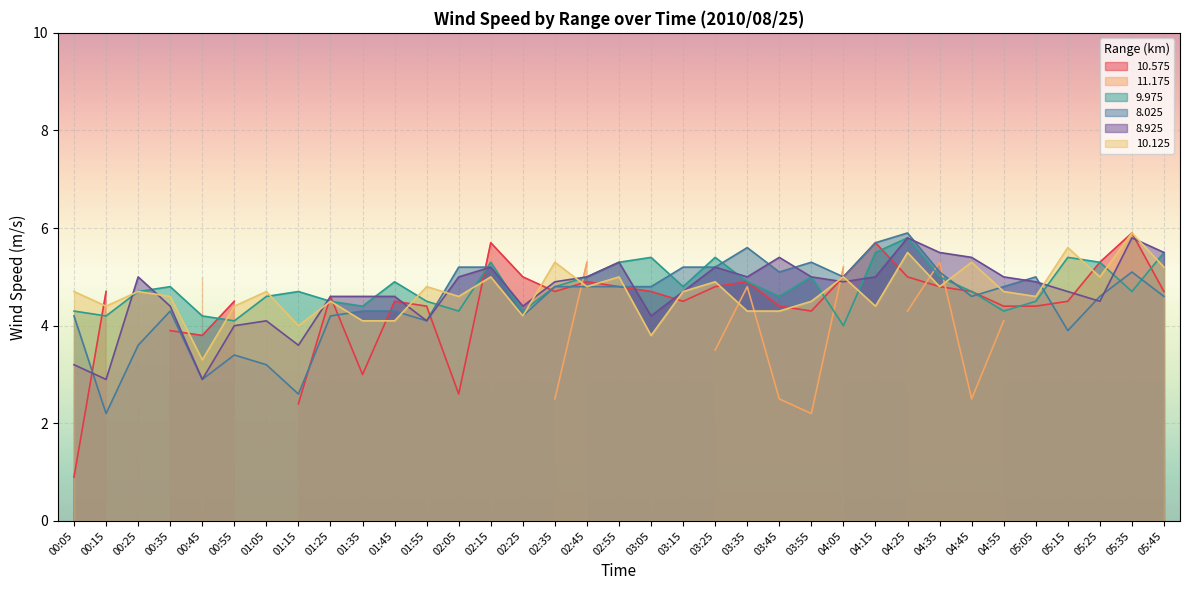

True or false: 8.925 has a value of 2.6 at 02:25.

False